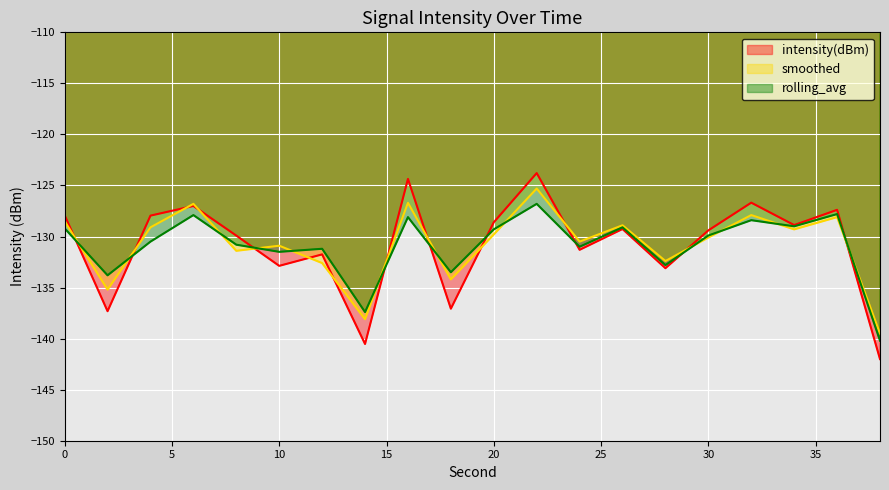

At which label does intensity(dBm) reach its minimum?

38